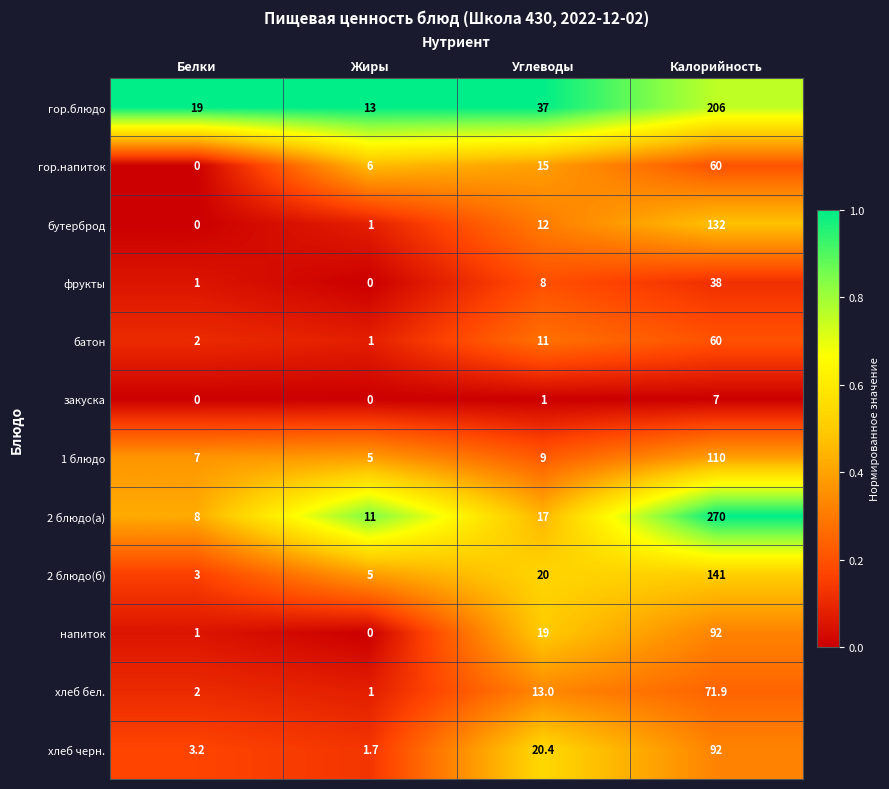

What is the sum of the батон values at Углеводы and Белки?

13.0